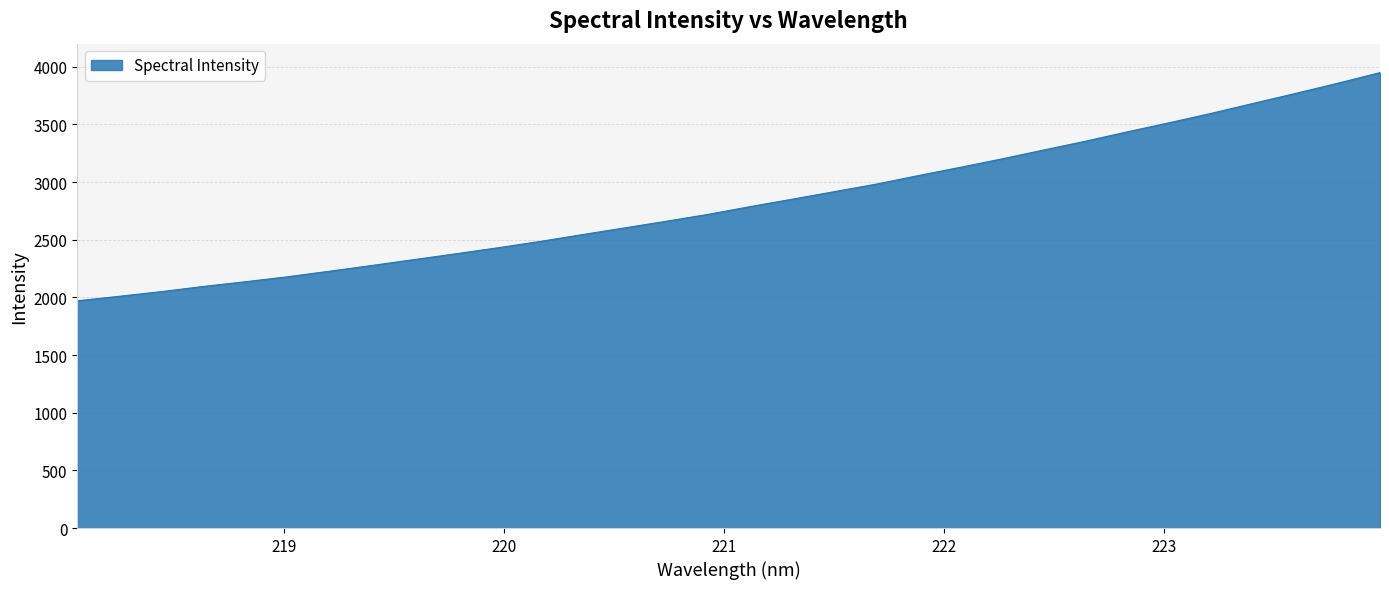

What is the maximum value shown in the chart?

3948.9